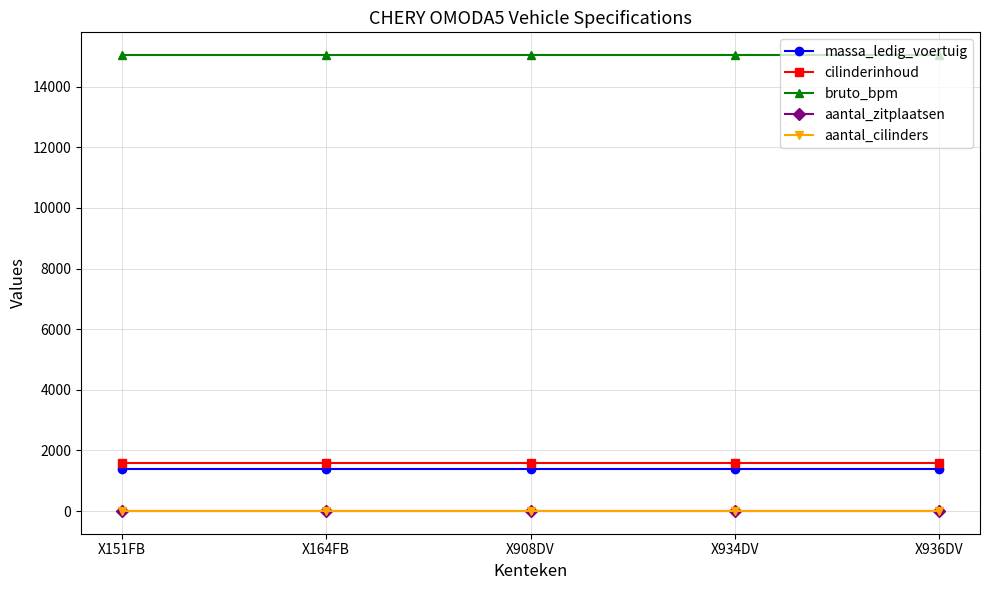

What is the lowest value of the cilinderinhoud series?

1598